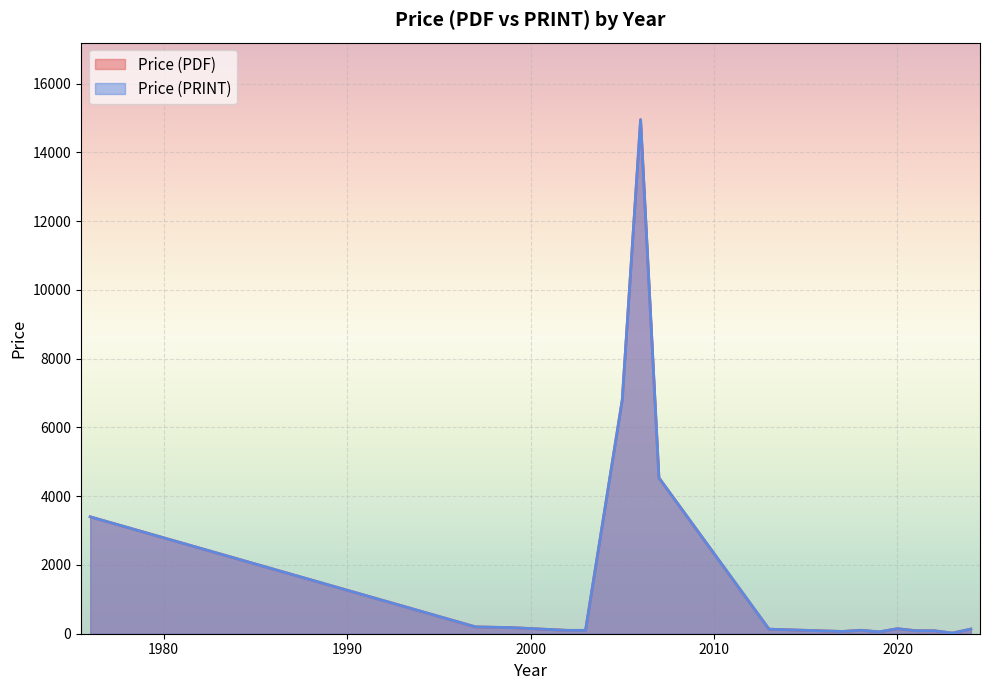

What is the label of the 28th point from the left?

2018